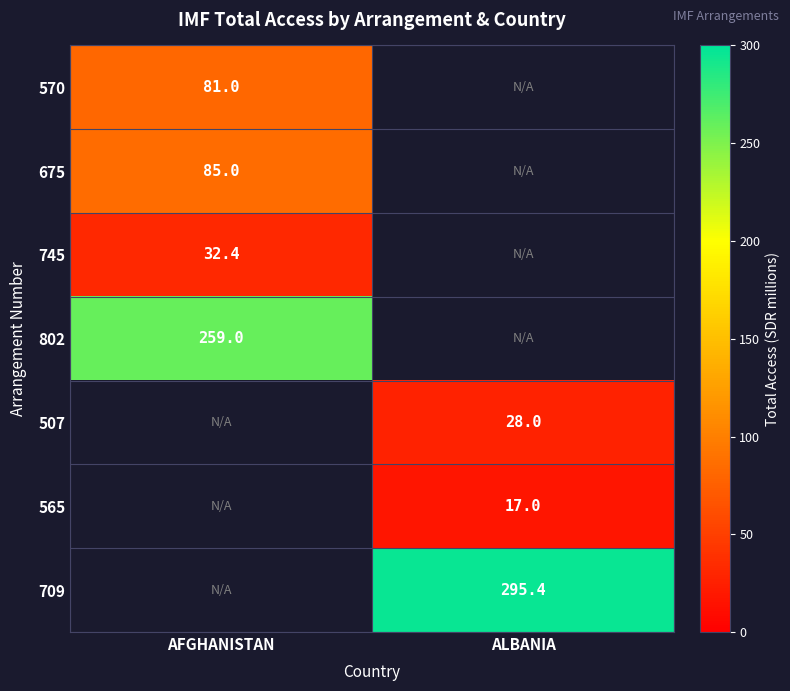

Is it true that 802 equals 259.0 at AFGHANISTAN?

True